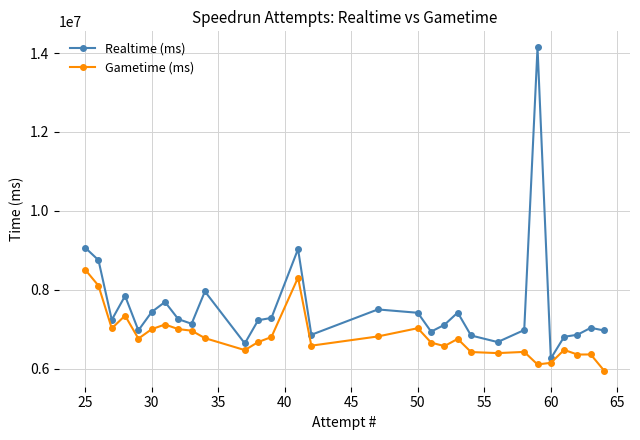

True or false: Gametime (ms) has more than 0 points higher than both neighbors.

True